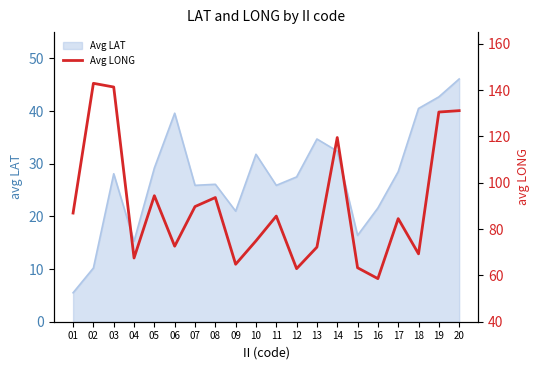

True or false: the data shows 94.4 at 05.

True